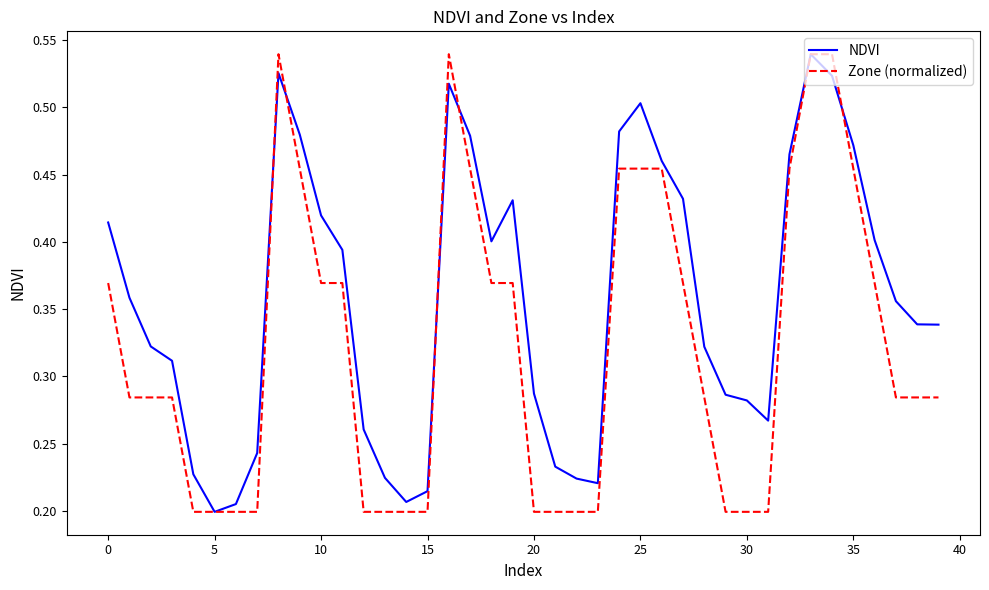

What is the sum of all NDVI values?

14.3